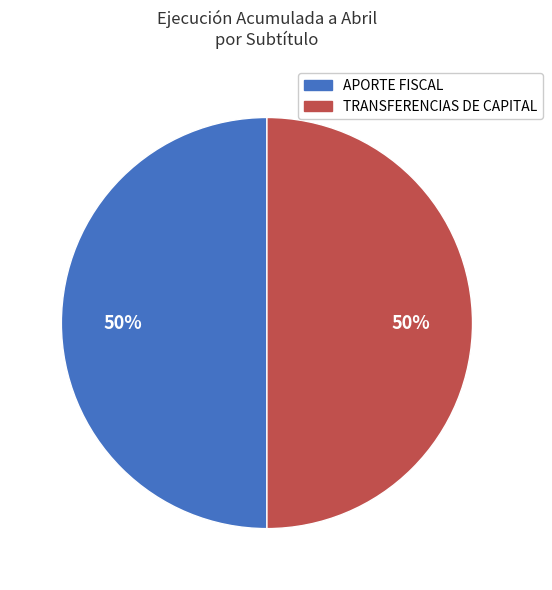

Do TRANSFERENCIAS DE CAPITAL and APORTE FISCAL together represent more than half of the pie?

Yes